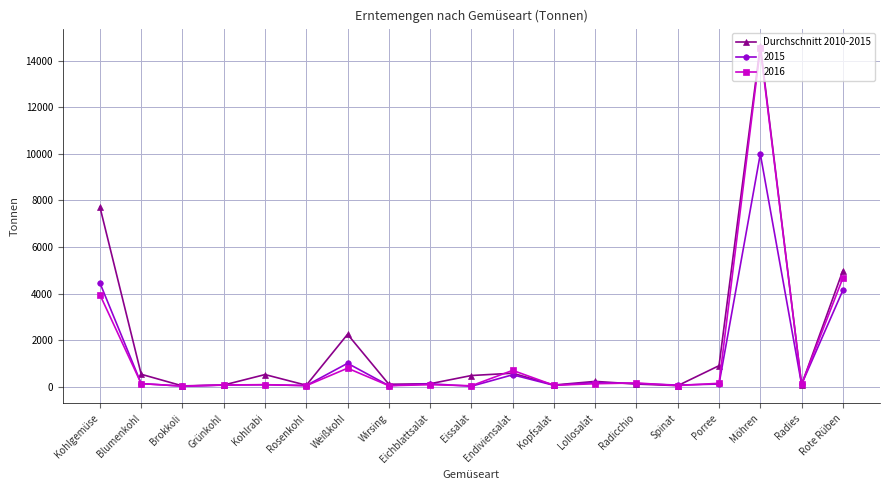

Which series has the largest range (max minus min)?

Durchschnitt 2010-2015